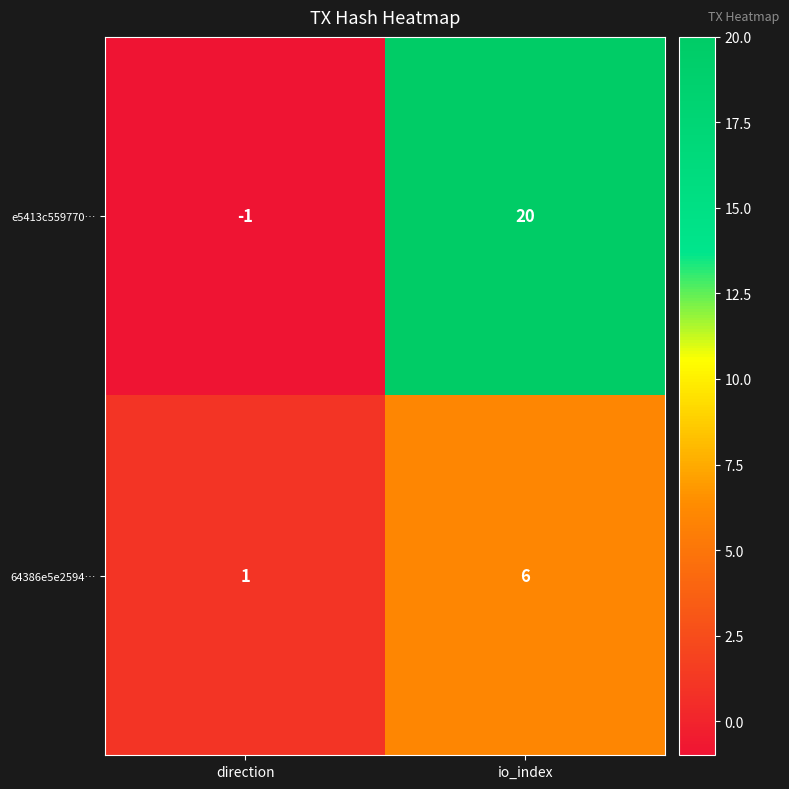

True or false: e5413c559770… has a value of -1 at direction.

True